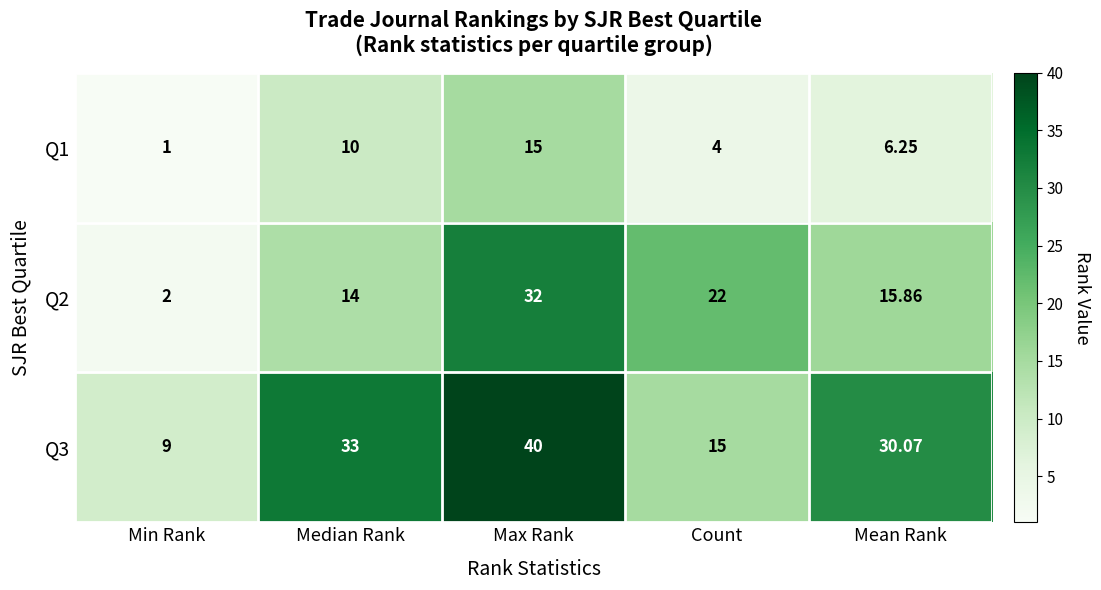

Which category has the highest value in the Q3 series?

Max Rank